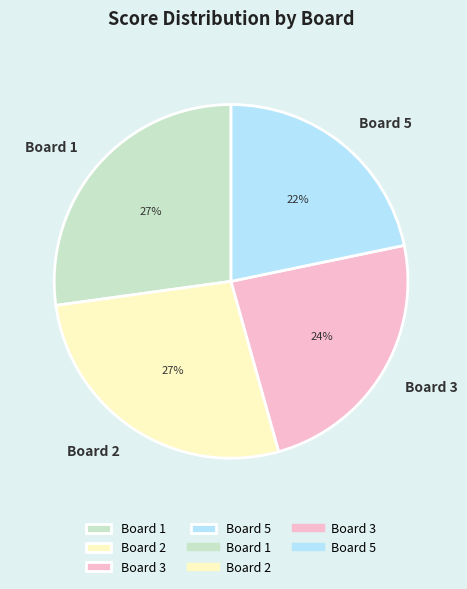

Which slice is the smallest?

Board 5